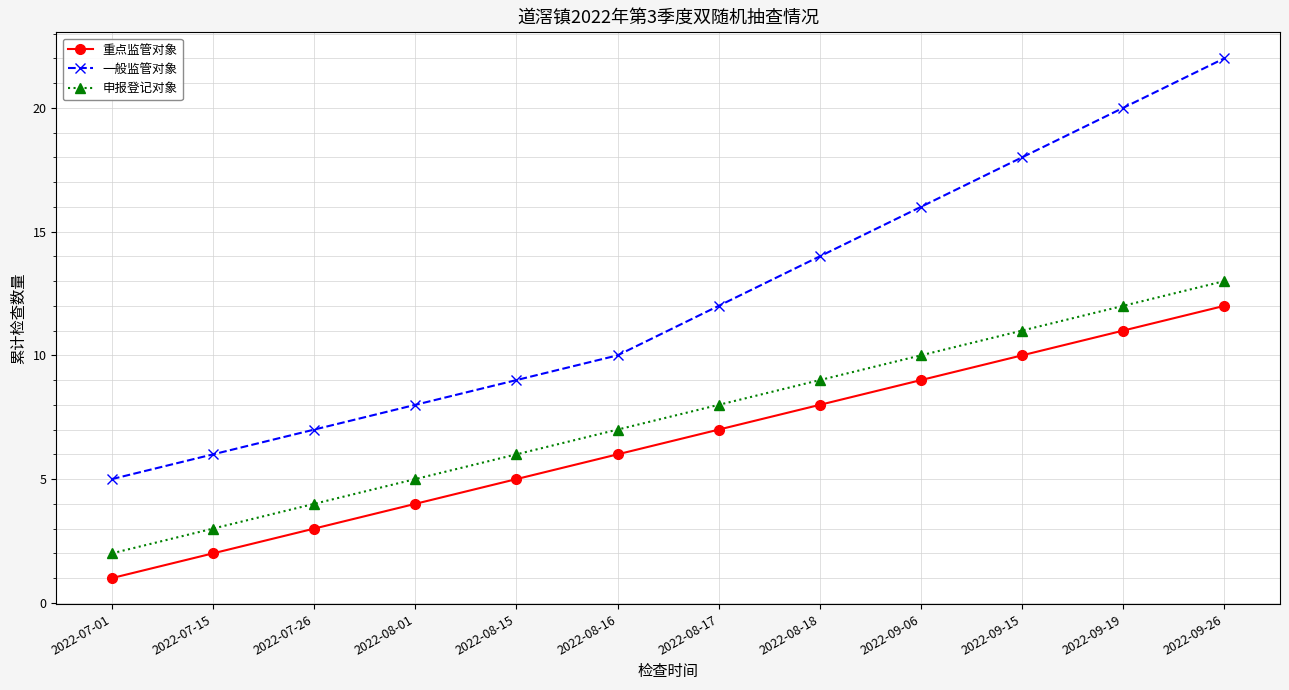

Where is 申报登记对象 nearest to the value 7?

2022-08-16